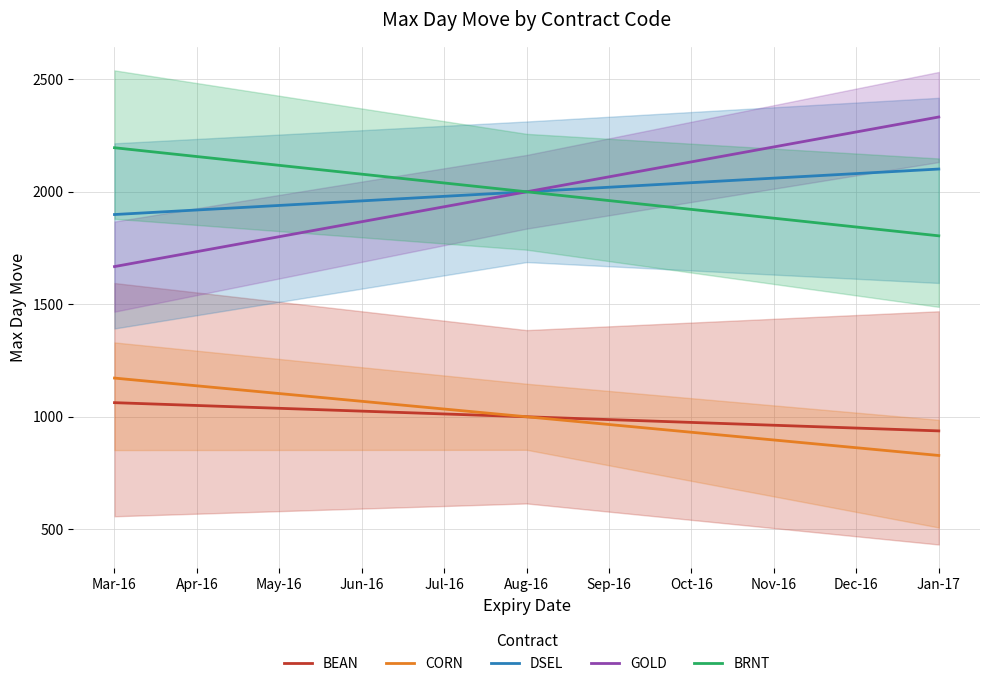

How many lines are shown in the chart?

5